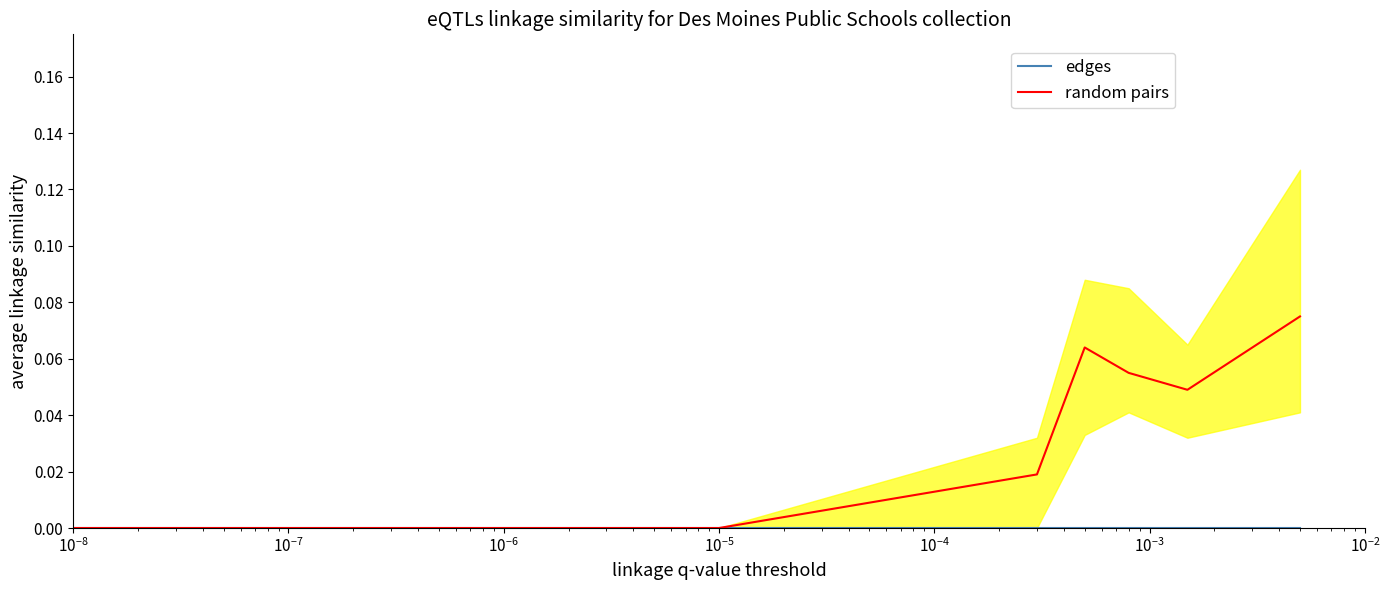

What is the maximum value shown in the chart?

0.1